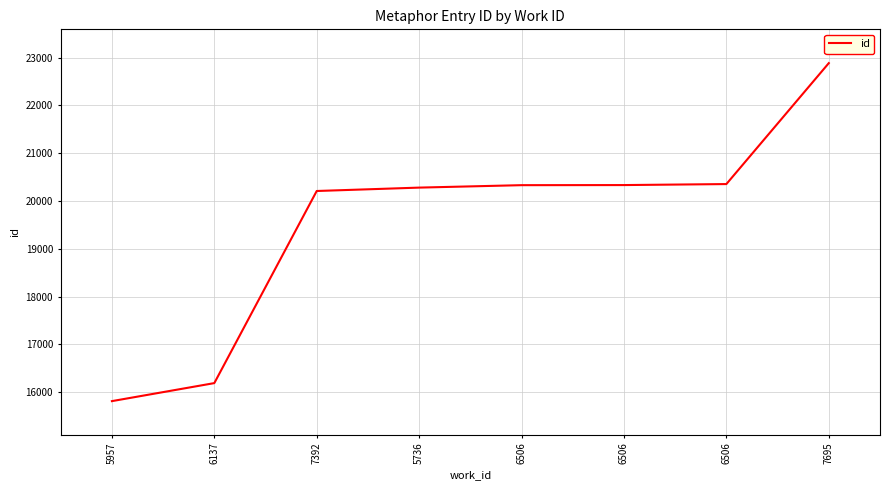

Does the chart have visible grid lines?

Yes